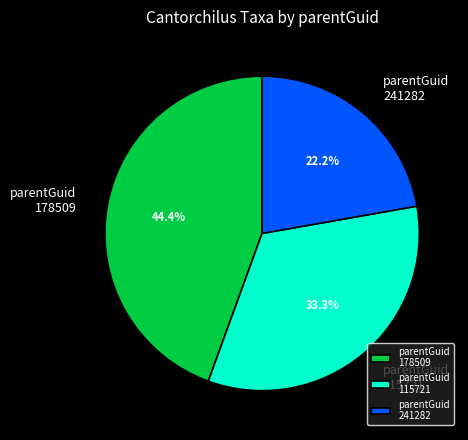

Approximately how many times larger is the value at parentGuid 178509 compared to parentGuid 115721?

1.3